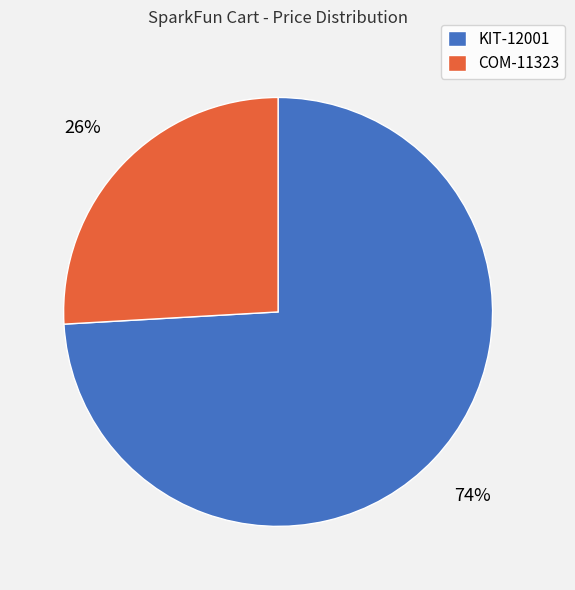

The KIT-12001 slice represents 74% of the pie. True or false?

True